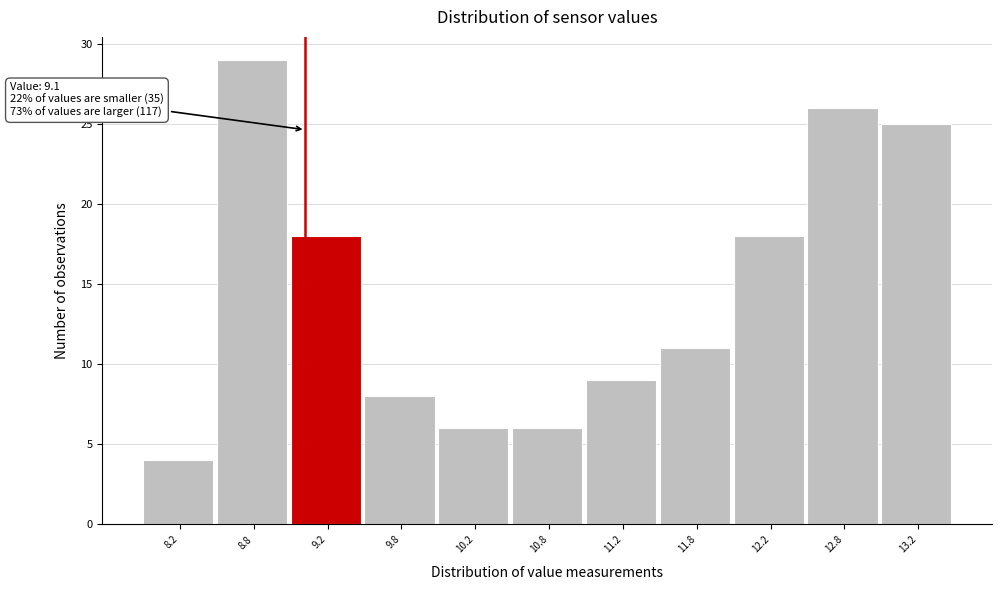

Over which range of the x-axis is the bar tallest?

8.5 to 9.0